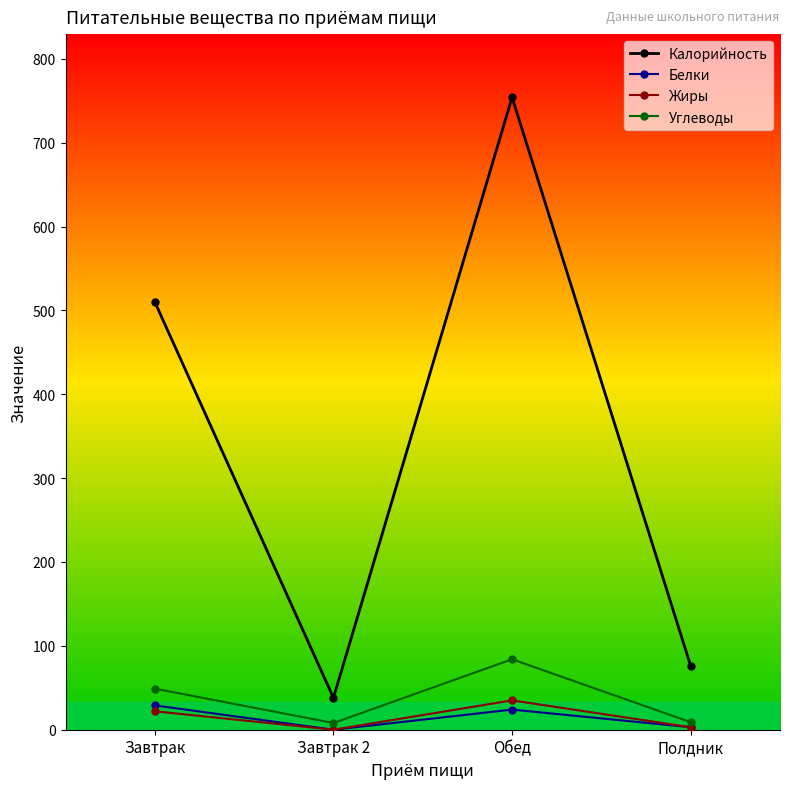

Where is Жиры nearest to the value 17?

Завтрак